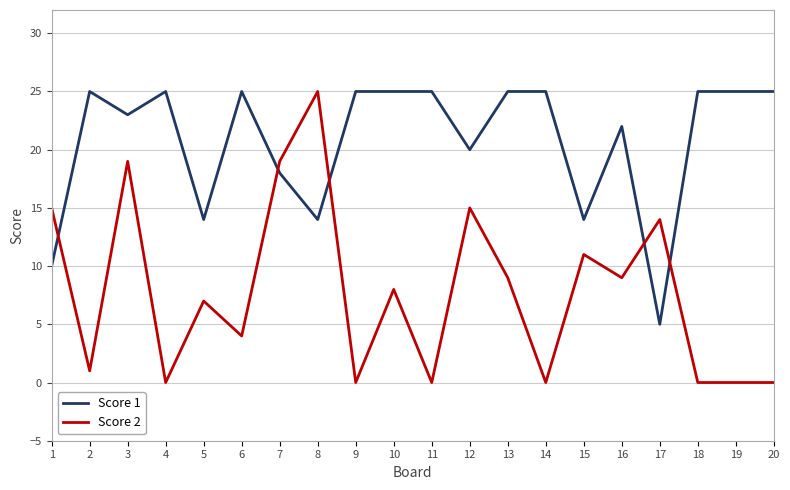

What is the difference between the maximum and minimum values in the Score 2 series?

25